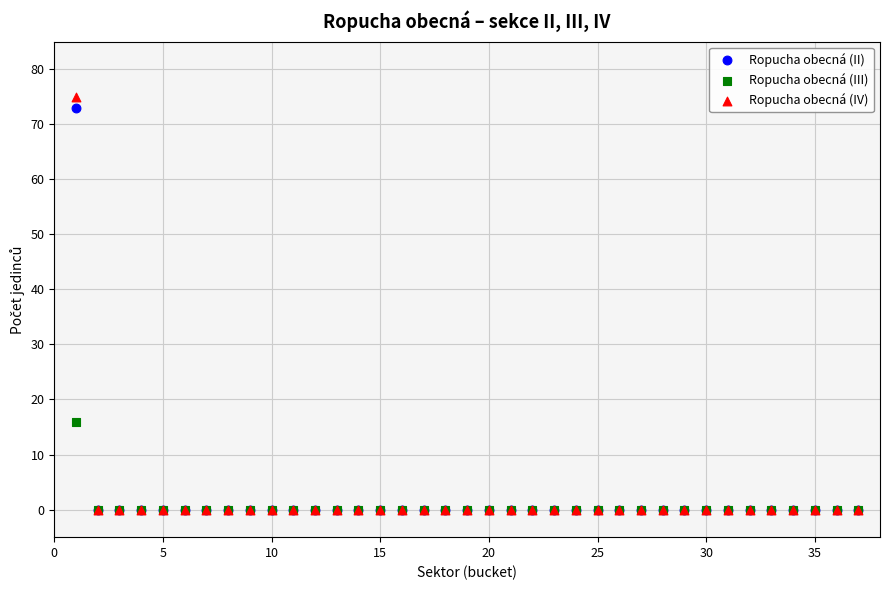

Which series has the largest Y range (max minus min)?

Ropucha obecná (IV)